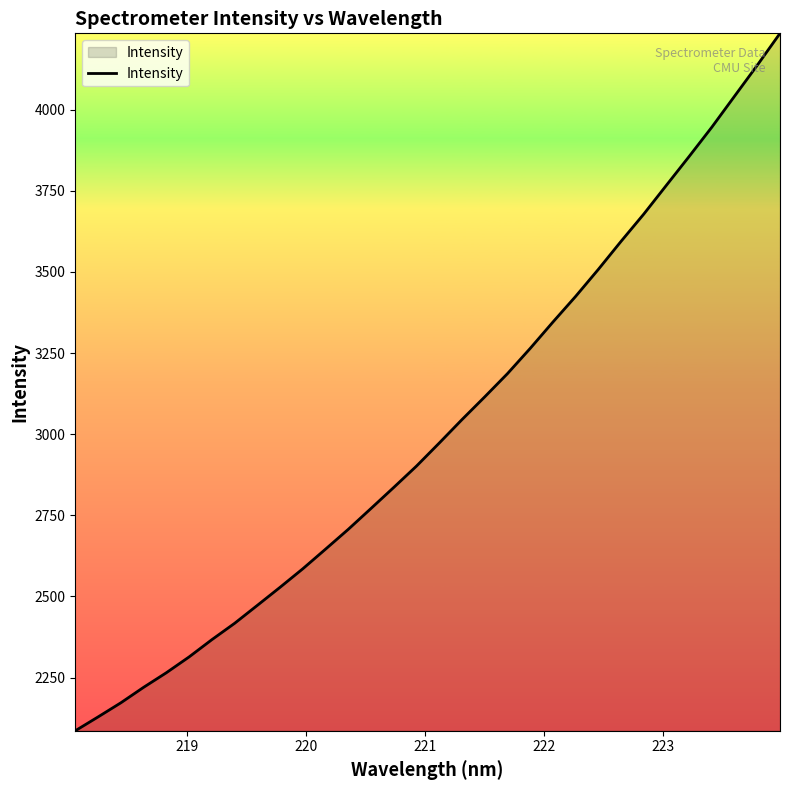

What is the difference between the maximum and minimum values?

2149.3